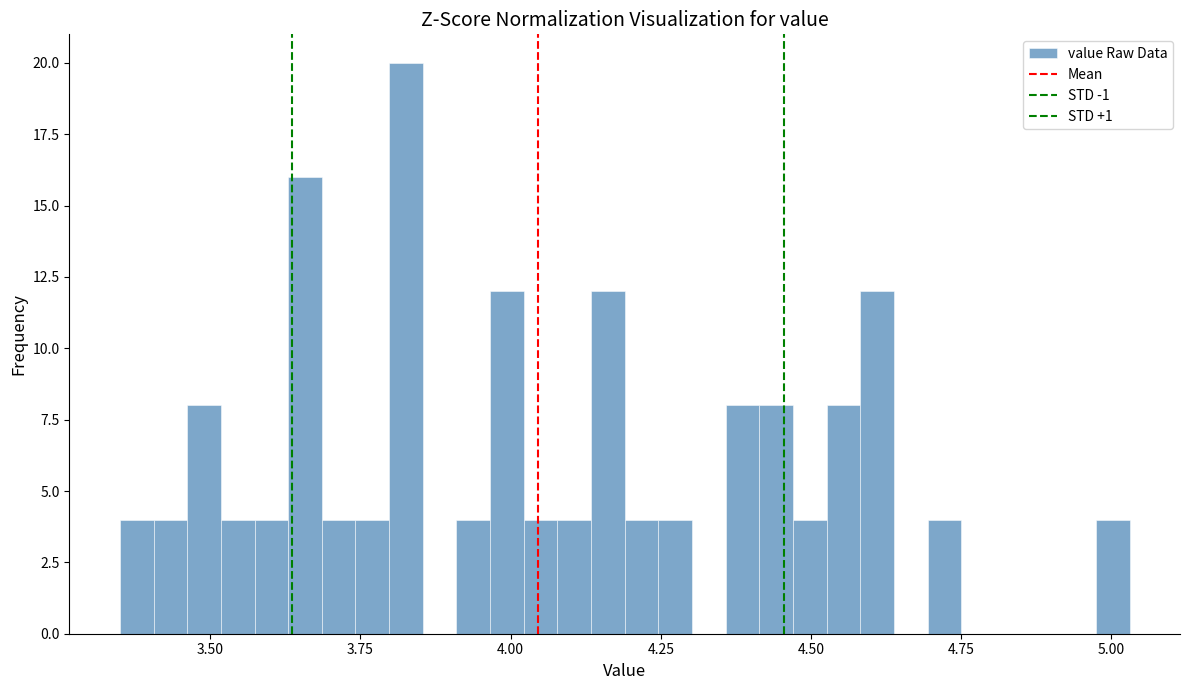

Around what value on the x-axis is the tallest bar? Give the approximate position of its centre, as read against the axis.

3.85